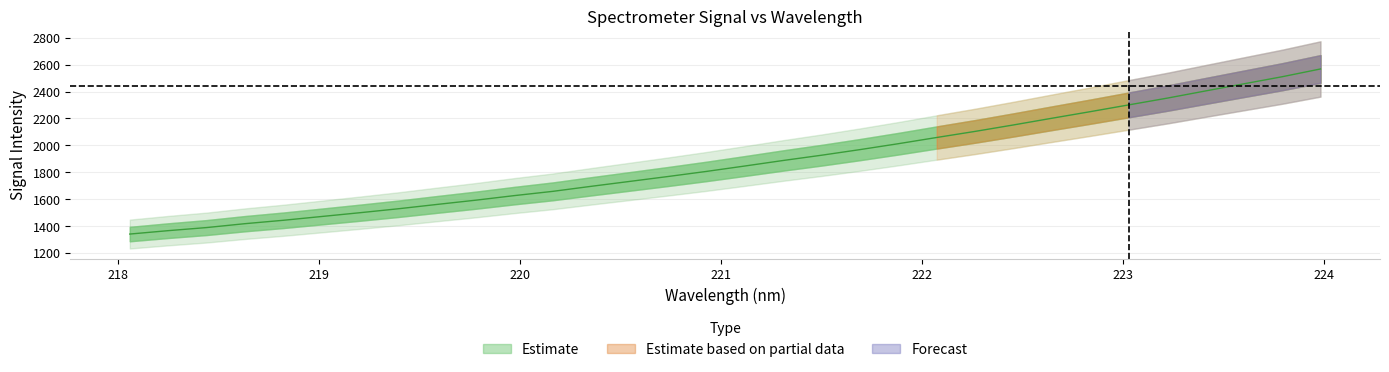

What position from the left is 219.0156?

6